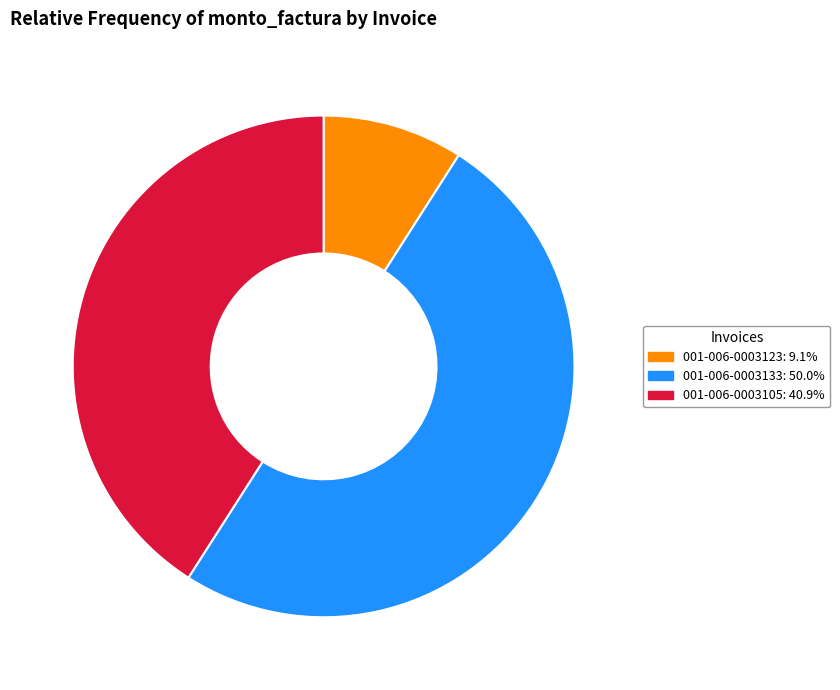

Between 001-006-0003123 and 001-006-0003105, which is larger?

001-006-0003105